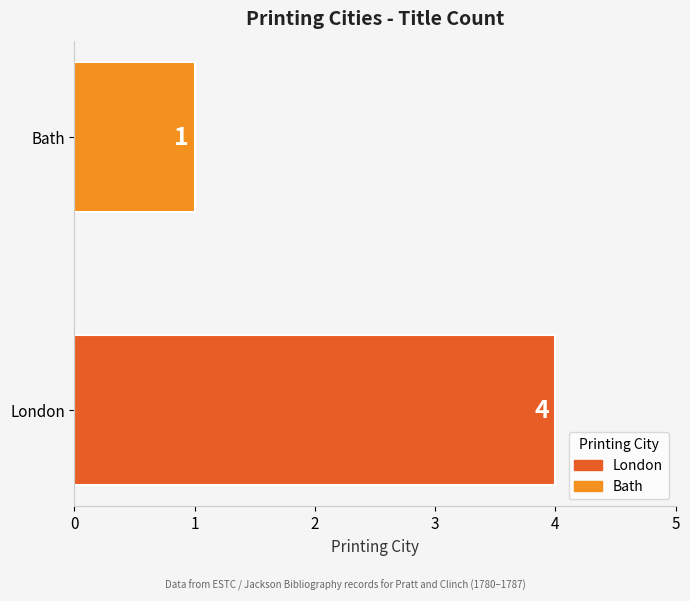

Rank the categories by value from highest to lowest.

London, Bath